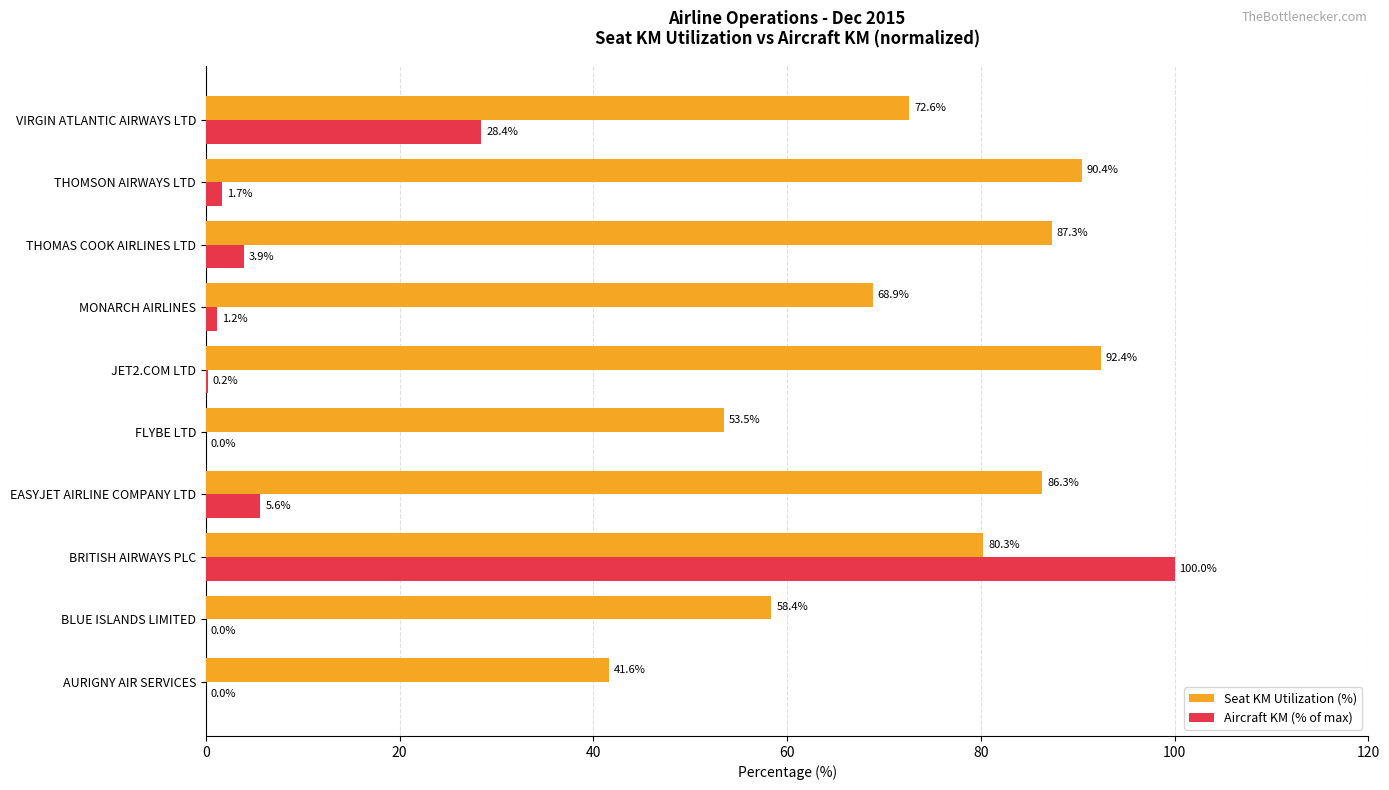

Which category has the highest value across all series?

BRITISH AIRWAYS PLC